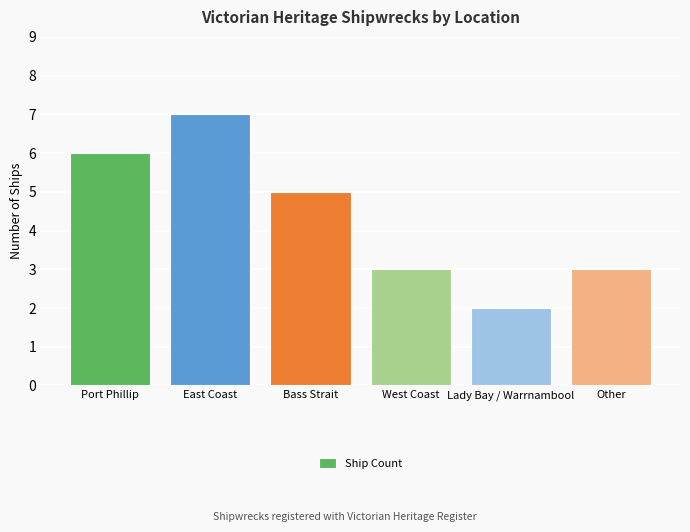

What is the average value?

4